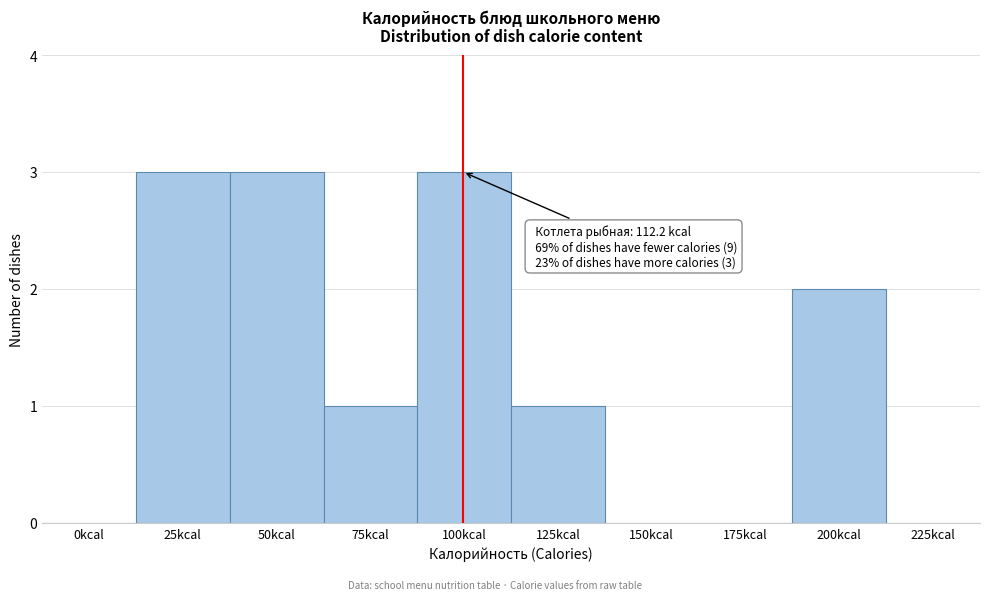

Reading left to right, what are all the values shown in this chart?

0kcal=0	25kcal=3	50kcal=3	75kcal=1	100kcal=3	125kcal=1	150kcal=0	175kcal=0	200kcal=2	225kcal=0